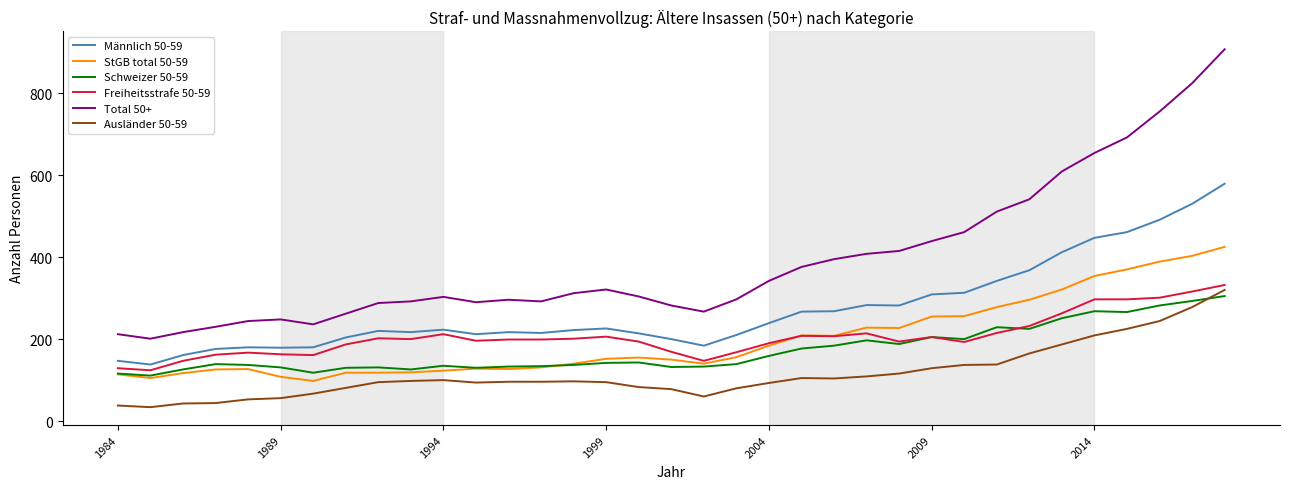

Which series has the largest total across all categories?

Total 50+